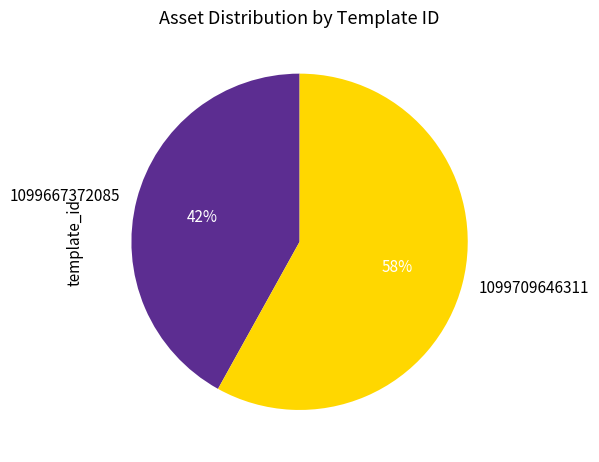

Does any single category account for the majority?

Yes